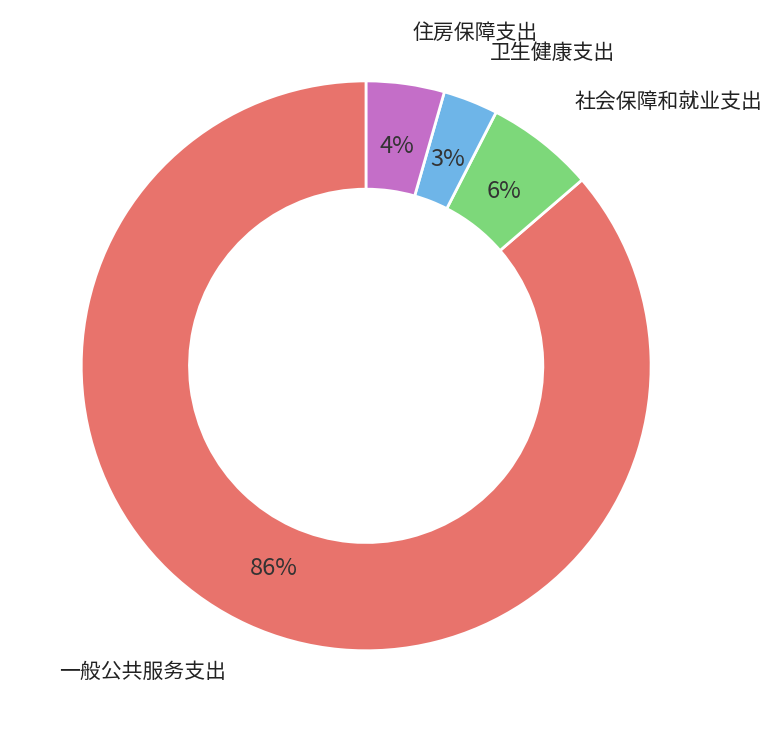

Is it true that 社会保障和就业支出 is 6% of the pie?

True